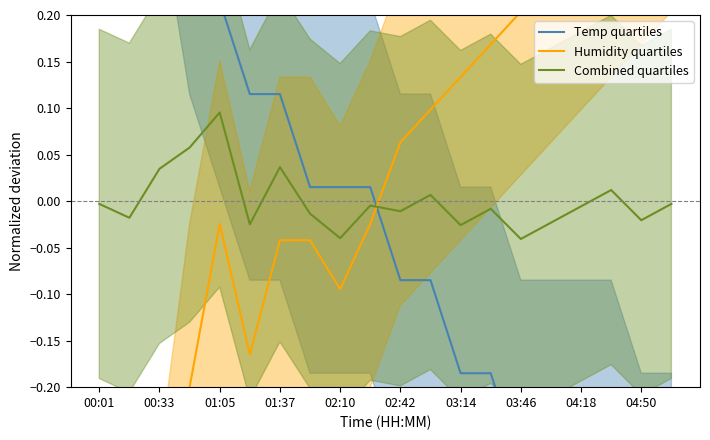

Rank the series by their maximum value, from lowest to highest.

Combined quartiles, Humidity quartiles, Temp quartiles